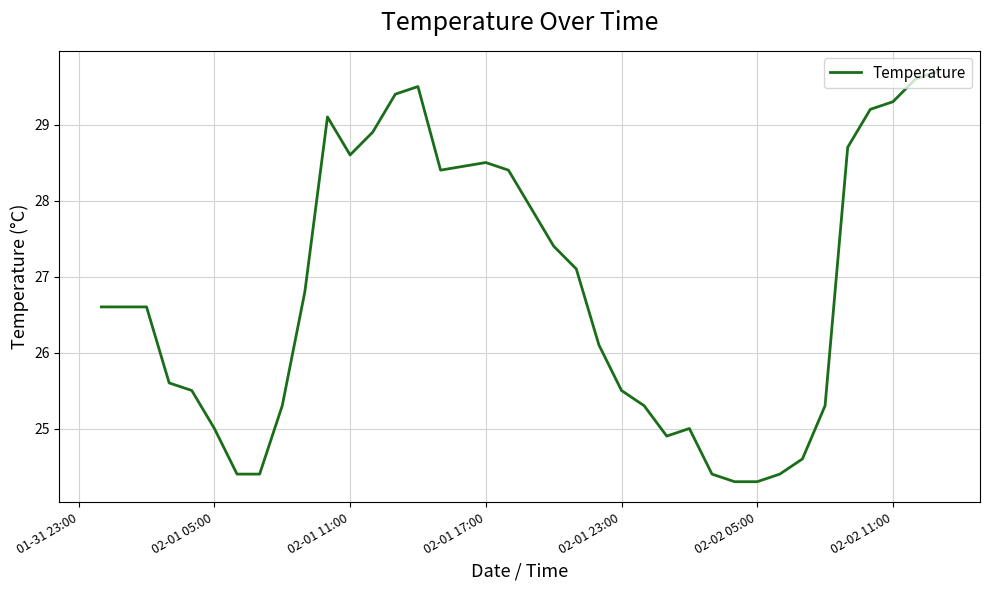

True or false: there are more than 0 points higher than both neighbors.

True